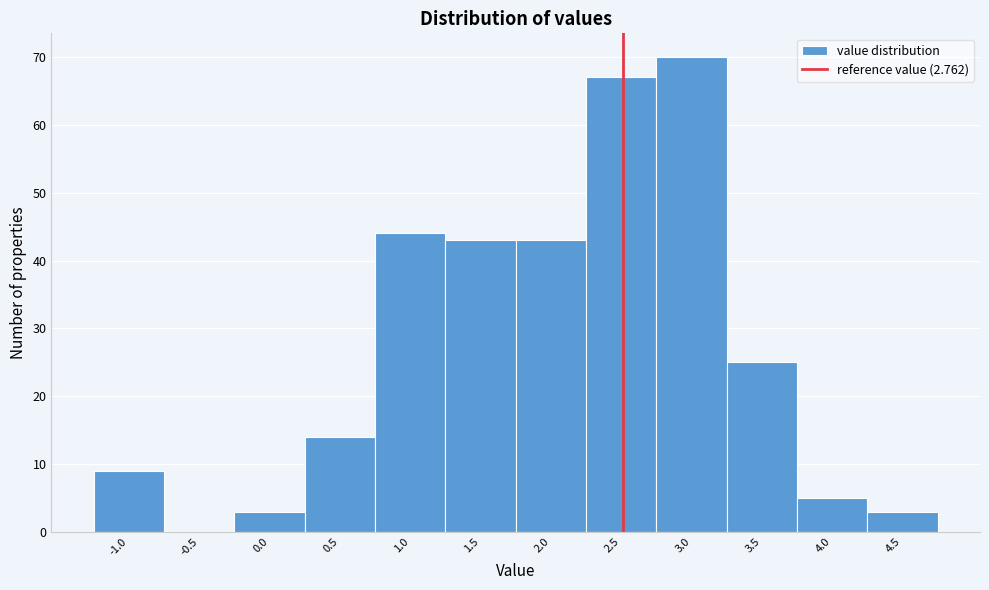

Reading left to right, extract all data points from this chart.

-1.0=9	-0.5=0	0.0=3	0.5=14	1.0=44	1.5=43	2.0=43	2.5=67	3.0=70	3.5=25	4.0=5	4.5=3